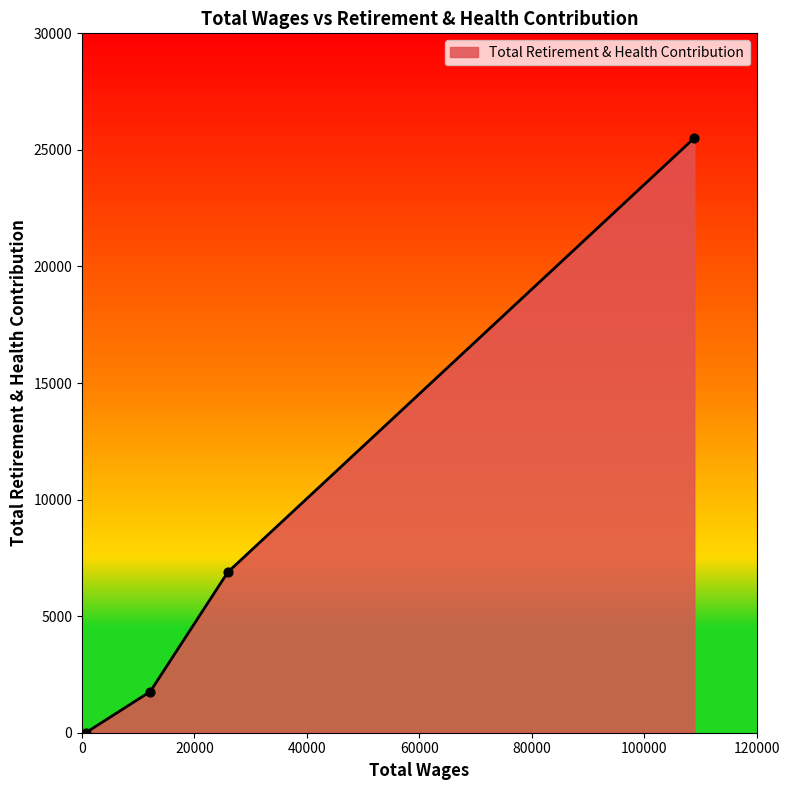

True or false: the data has more than 2 interior local peaks.

False